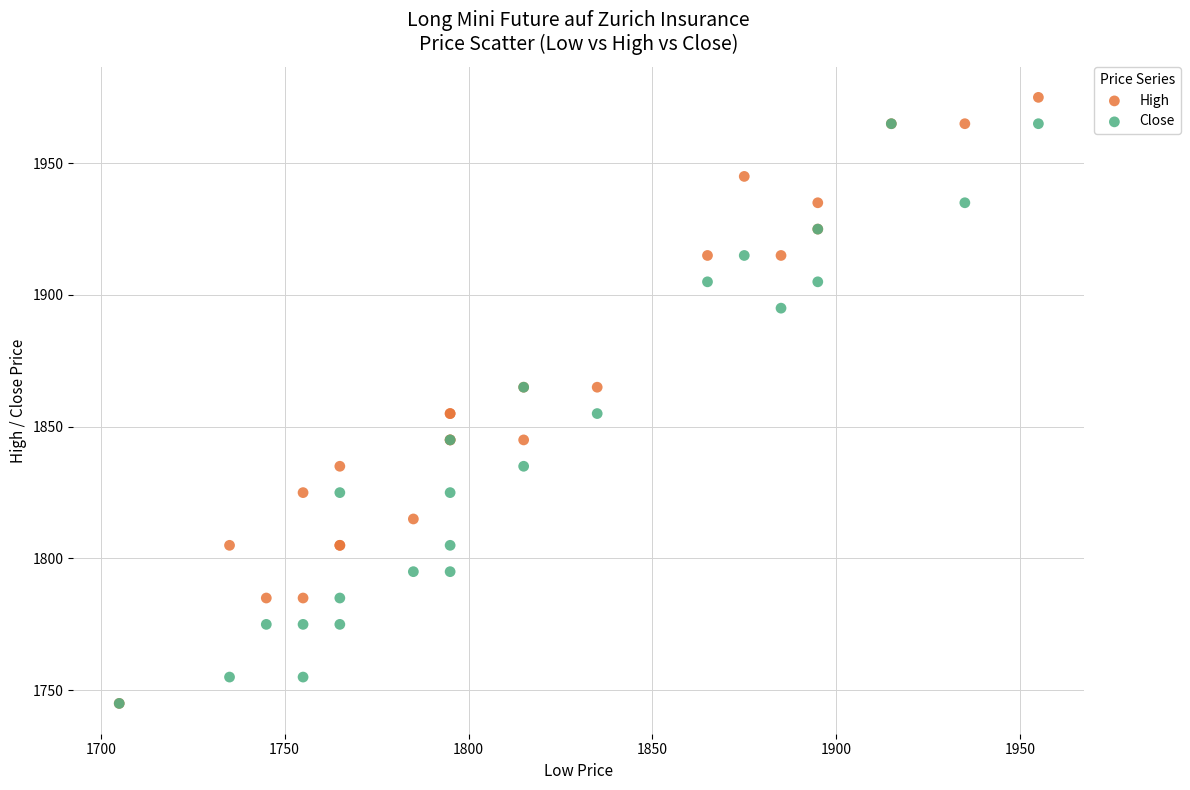

What are all the series names shown in the legend?

High, Close